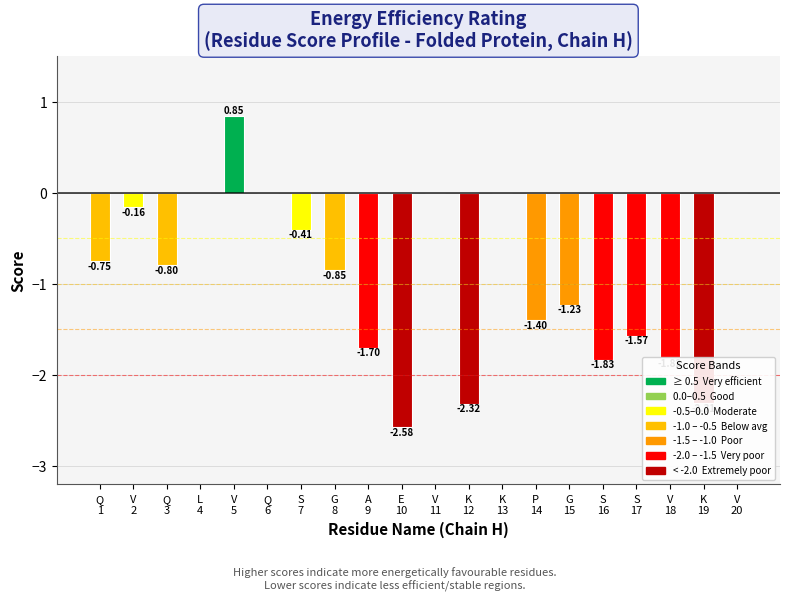

What is the sum of all values?

-18.9